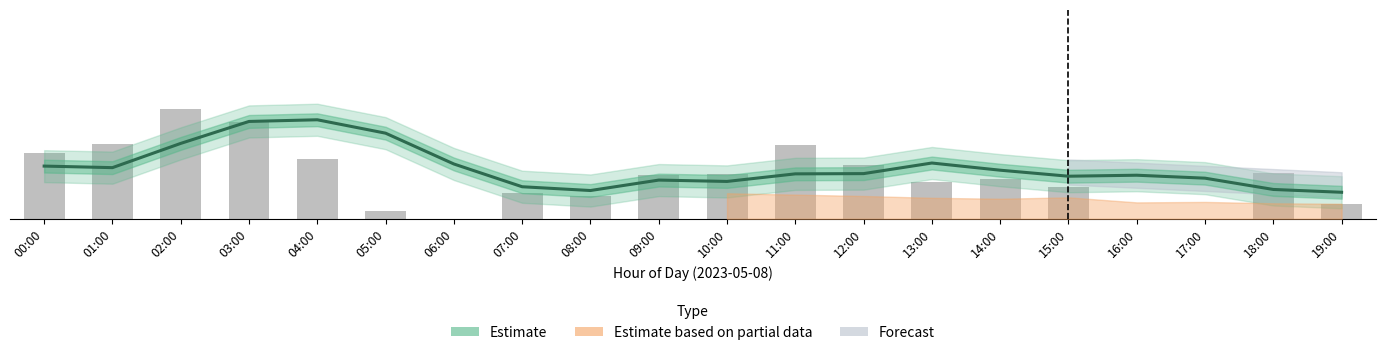

What is the value of the pressure (raw) bar at the 20th from the left?

7.1